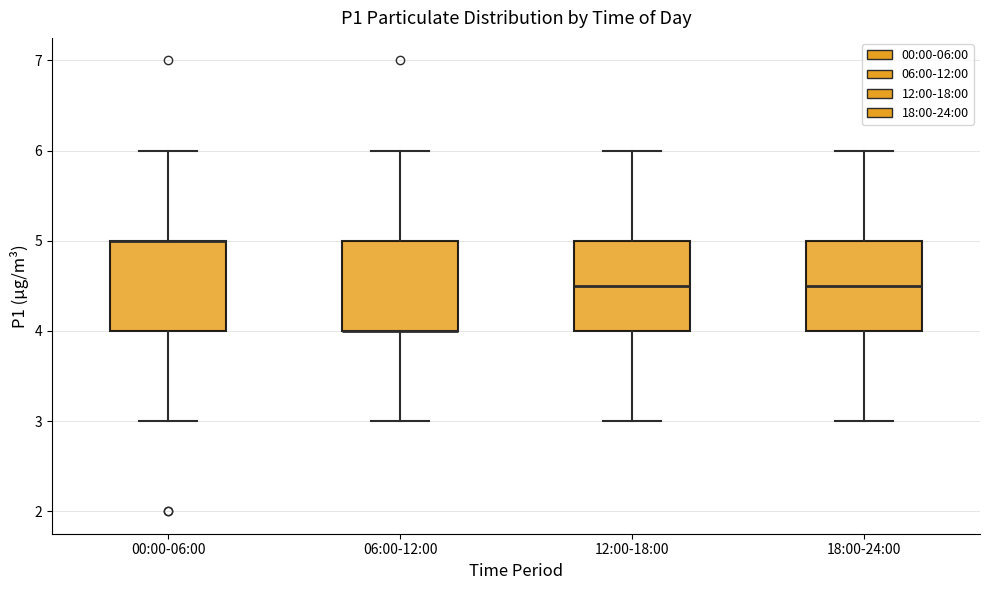

Reading left to right, transcribe this box plot: for each box, give where its median line is, the range the box spans, and where its two whiskers end, as read against the y-axis. The values are not printed on the chart, so give them approximately, as read against the axis.

00:00-06:00: median 5.0 (drawn on the box's upper edge), box 4.0 to 5.0, whiskers 3.0 to 6.0
06:00-12:00: median 4.0 (drawn on the box's lower edge), box 4.0 to 5.0, whiskers 3.0 to 6.0
12:00-18:00: median 4.5, box 4.0 to 5.0, whiskers 3.0 to 6.0
18:00-24:00: median 4.5, box 4.0 to 5.0, whiskers 3.0 to 6.0